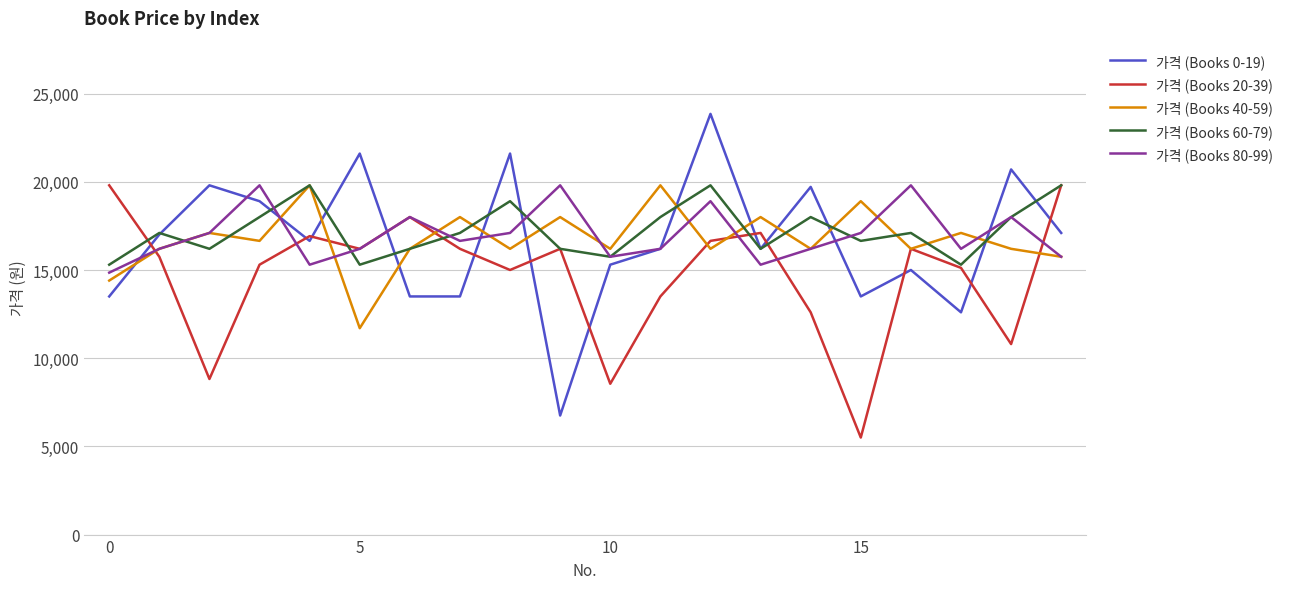

What is the minimum value shown in the chart?

5500